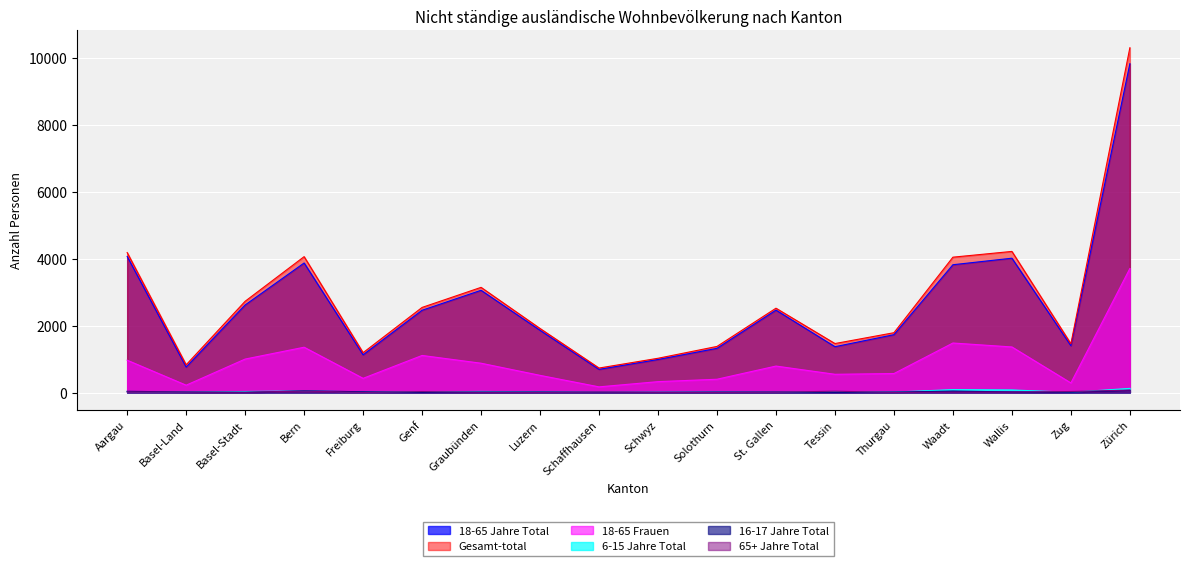

Where does the 16-17 Jahre Total series first go above 15?

Aargau